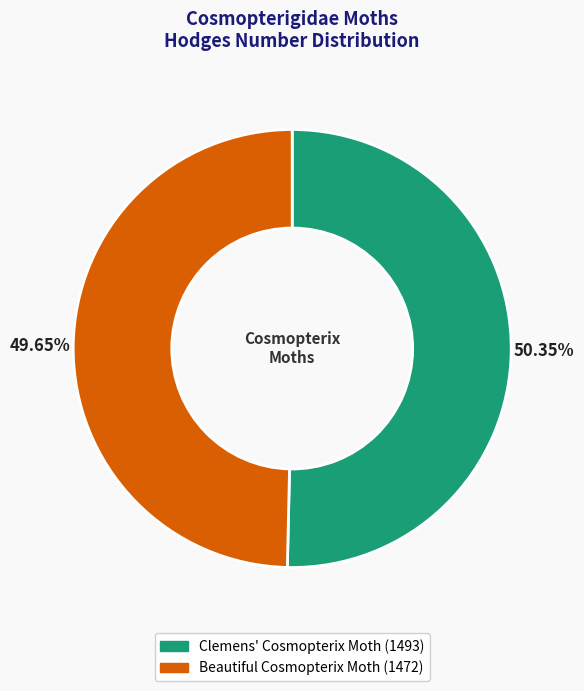

How many segments does this pie chart have?

2